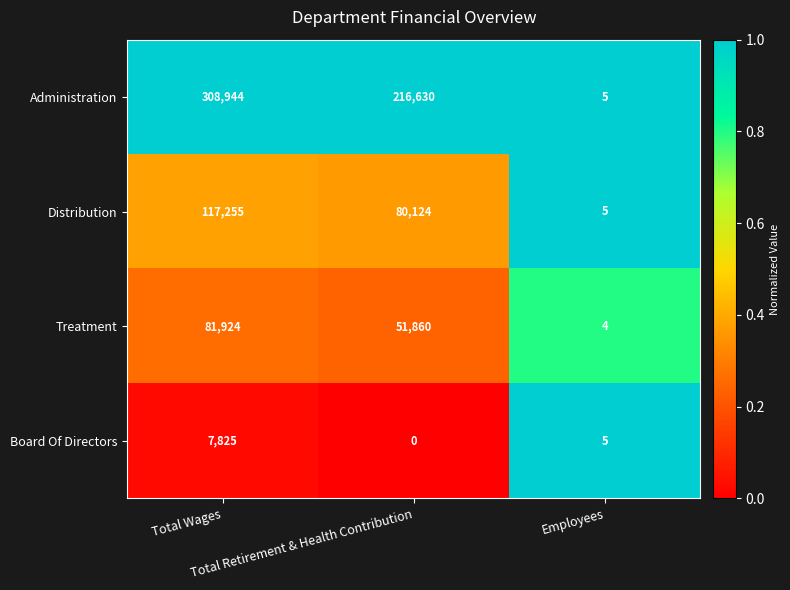

What is the minimum value for Distribution?

5